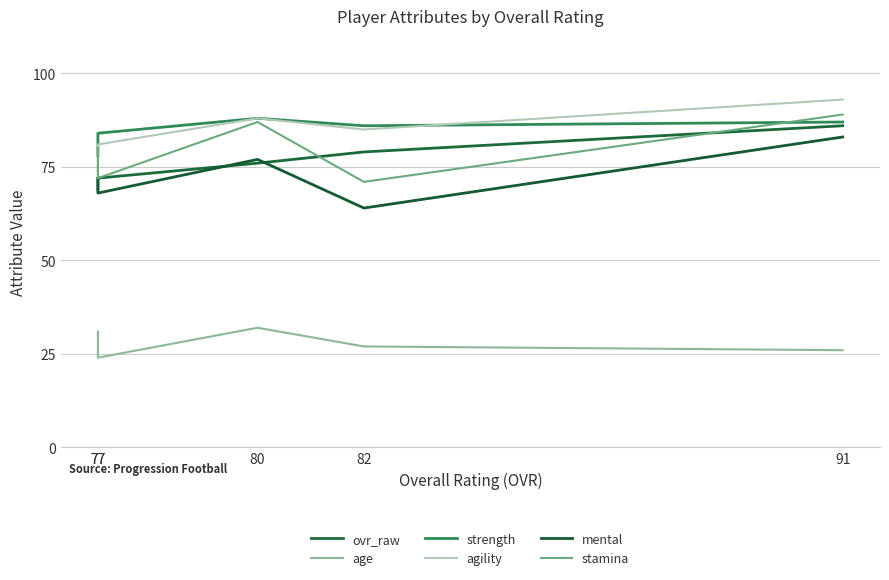

What is the difference between the mental values at 91 and 77?

11